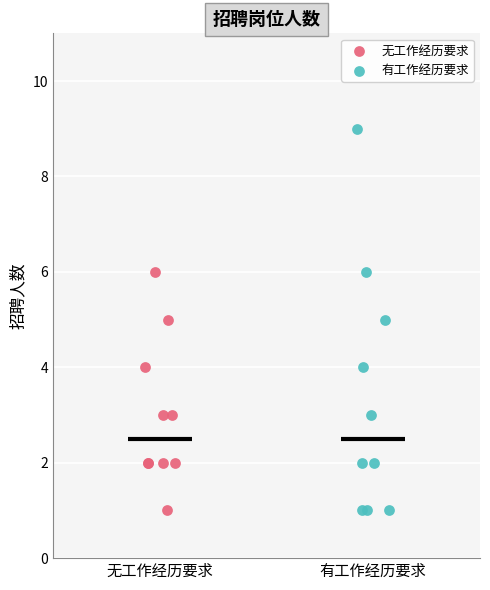

Which series has the largest Y range (max minus min)?

有工作经历要求